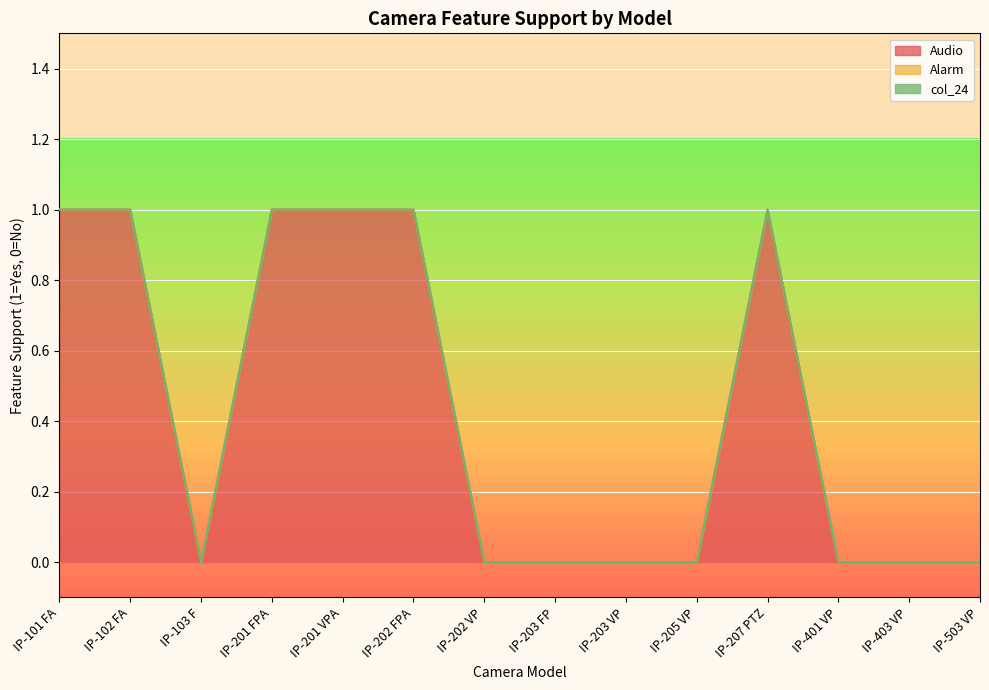

Reading right to left, what are all the values shown in this chart?

Audio: IP-503 VP=0	IP-403 VP=0	IP-401 VP=0	IP-207 PTZ=1	IP-205 VP=0	IP-203 VP=0	IP-203 FP=0	IP-202 VP=0	IP-202 FPA=1	IP-201 VPA=1	IP-201 FPA=1	IP-103 F=0	IP-102 FA=1	IP-101 FA=1
Alarm: IP-503 VP=0	IP-403 VP=0	IP-401 VP=0	IP-207 PTZ=0	IP-205 VP=0	IP-203 VP=0	IP-203 FP=0	IP-202 VP=0	IP-202 FPA=0	IP-201 VPA=0	IP-201 FPA=0	IP-103 F=0	IP-102 FA=0	IP-101 FA=0
col_24: IP-503 VP=0	IP-403 VP=0	IP-401 VP=0	IP-207 PTZ=0	IP-205 VP=0	IP-203 VP=0	IP-203 FP=0	IP-202 VP=0	IP-202 FPA=0	IP-201 VPA=0	IP-201 FPA=0	IP-103 F=0	IP-102 FA=0	IP-101 FA=0